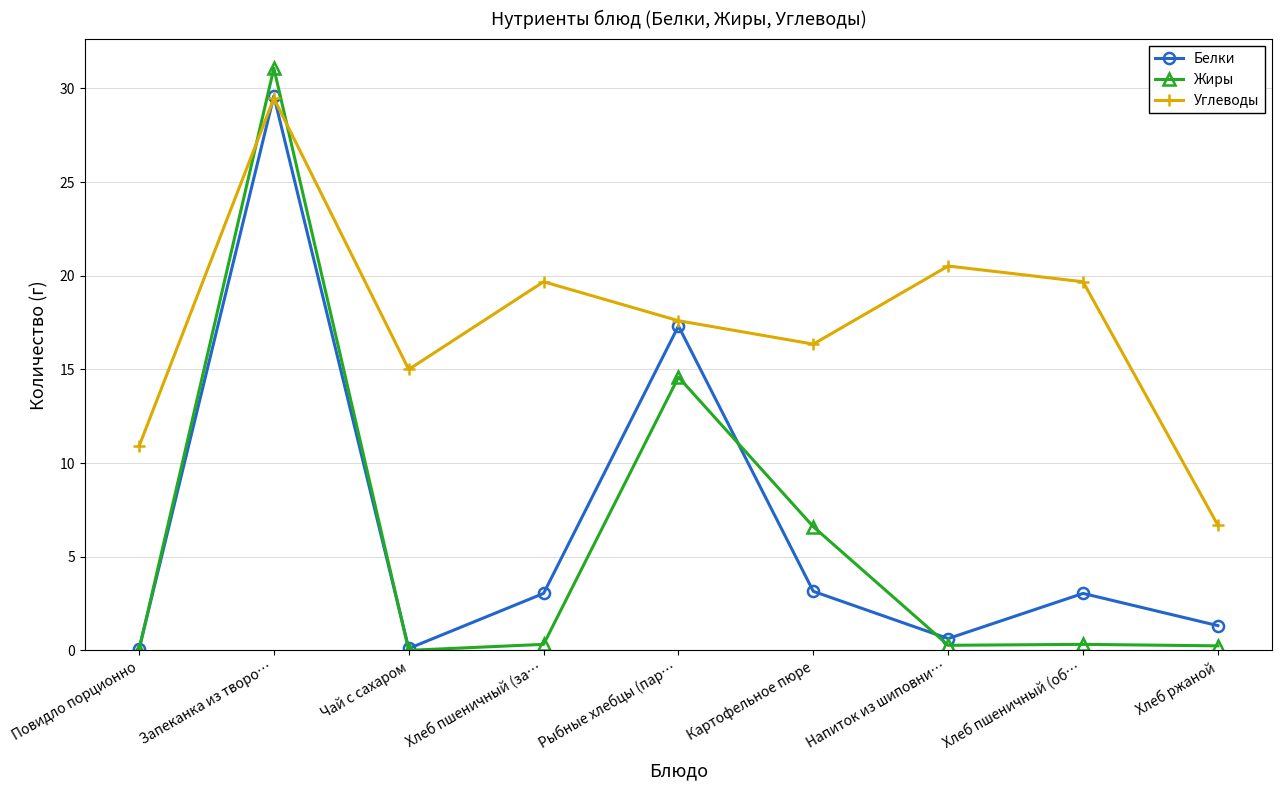

Which label corresponds to the largest value in the chart?

Запеканка из творо…